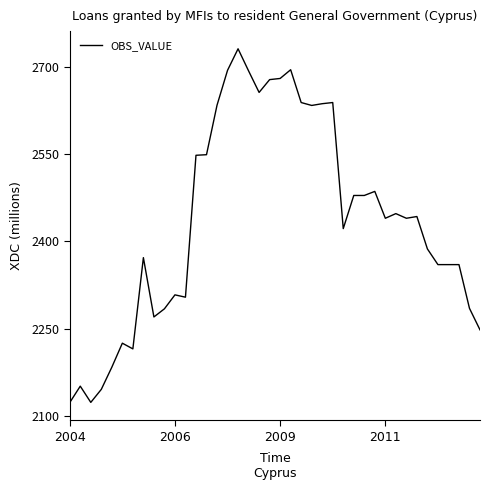

What is the greatest value displayed?

2731.1